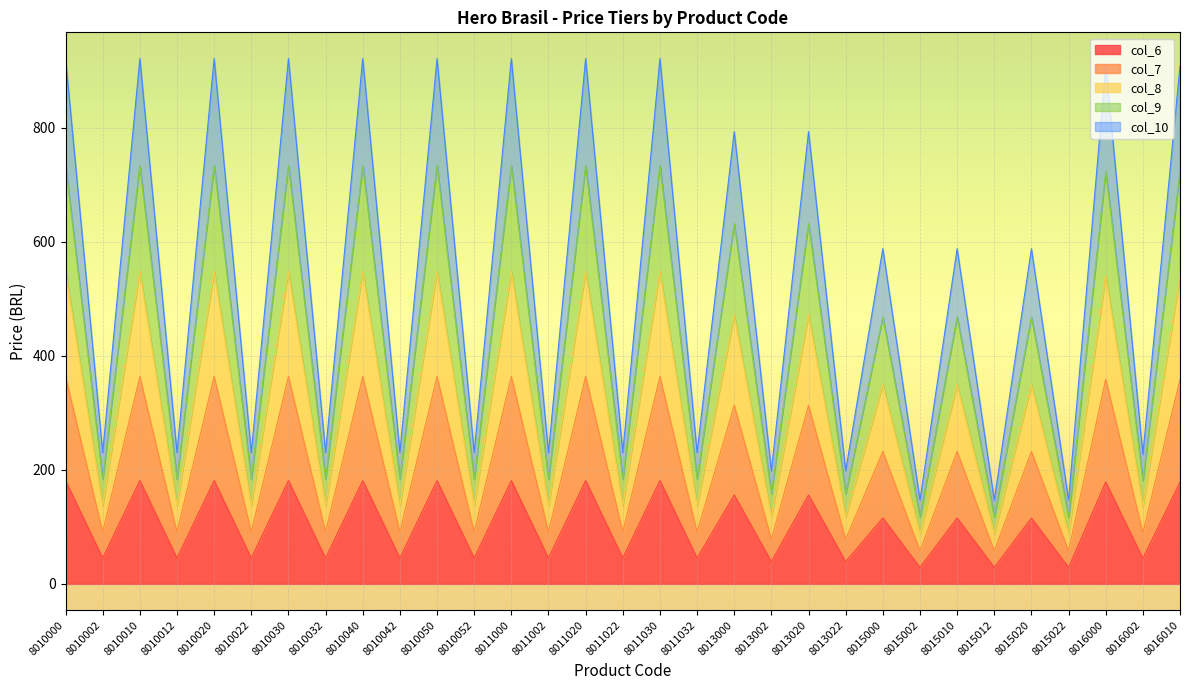

What is the minimum value for col_6?

28.9